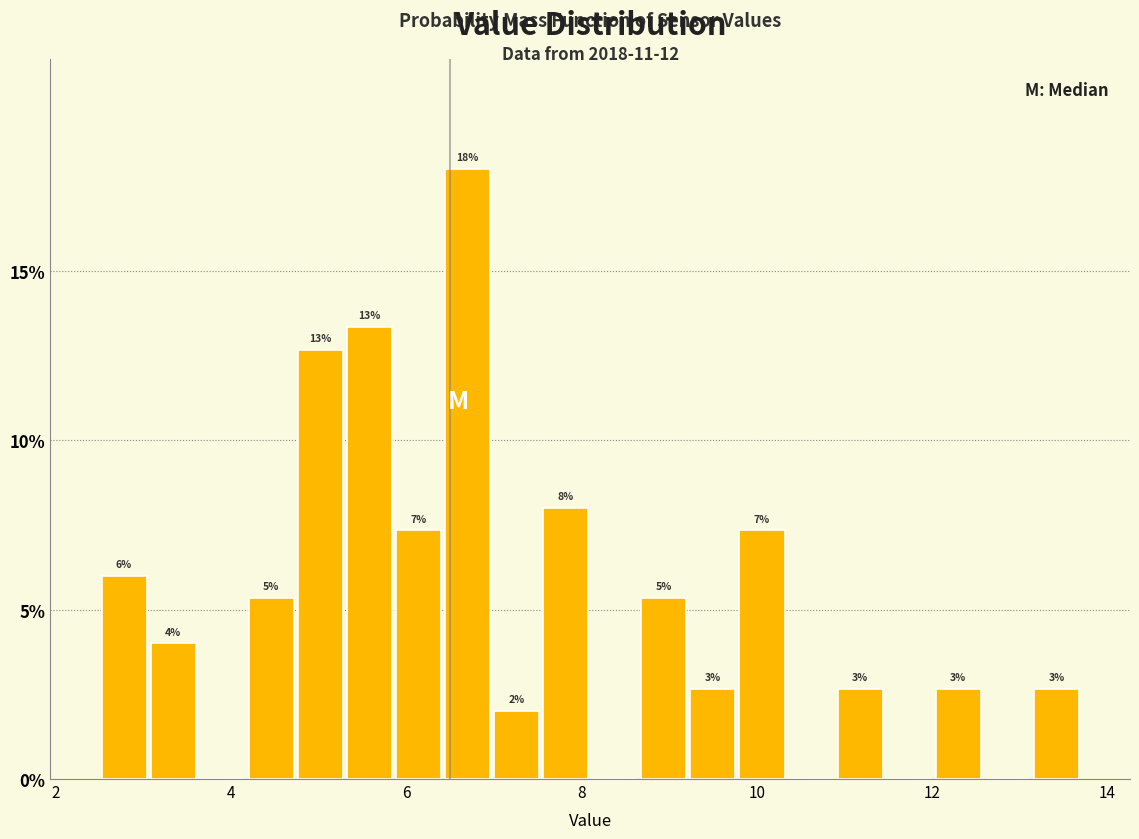

Read against the x-axis, roughly where is the centre of the tallest bar?

6.8